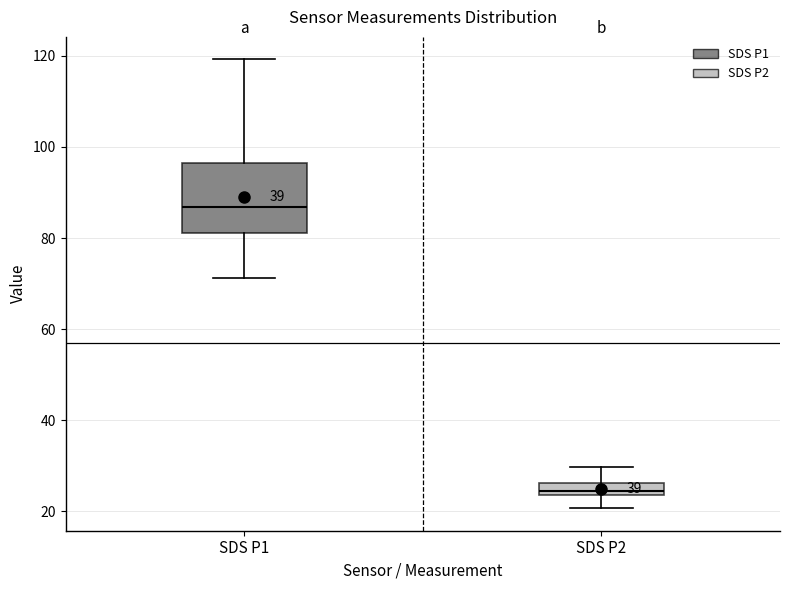

Which box's median line is the lowest?

SDS P2